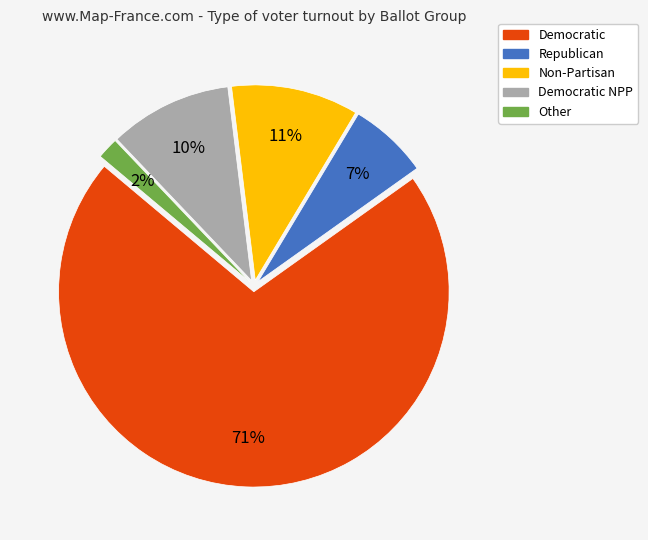

To the nearest percent, what is the average slice percentage?

20%